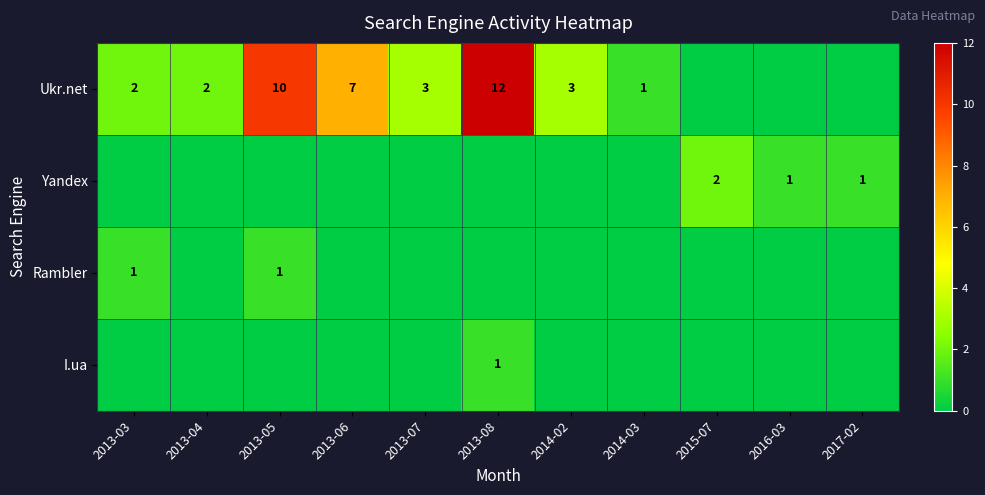

The value of Yandex at 2017-02 is 1. True or false?

True